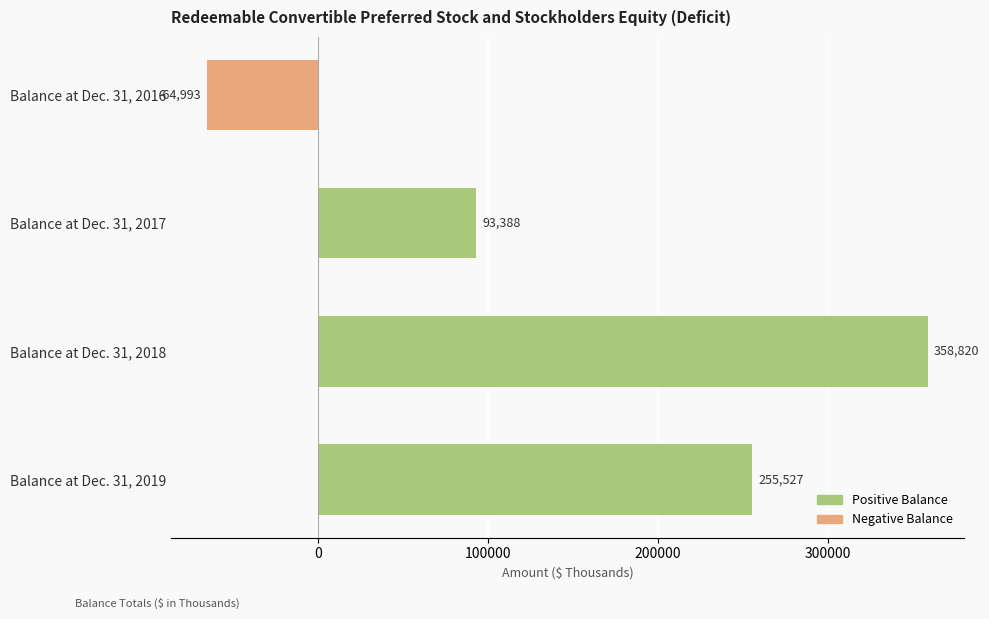

Reading top to bottom, extract all data points from this chart.

Balance at Dec. 31, 2016=-64993	Balance at Dec. 31, 2017=93388	Balance at Dec. 31, 2018=358820	Balance at Dec. 31, 2019=255527